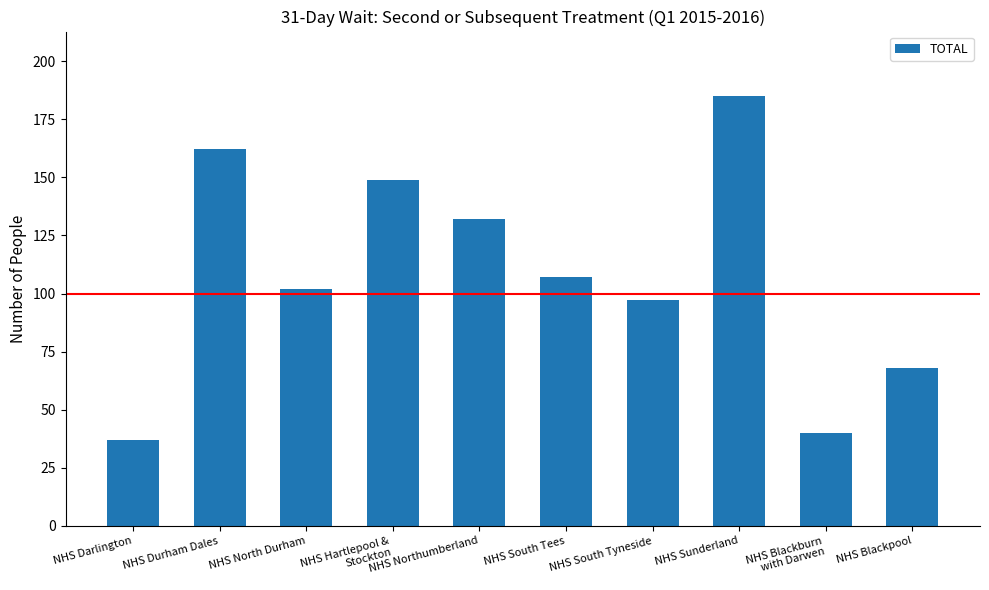

What is the greatest value displayed?

185